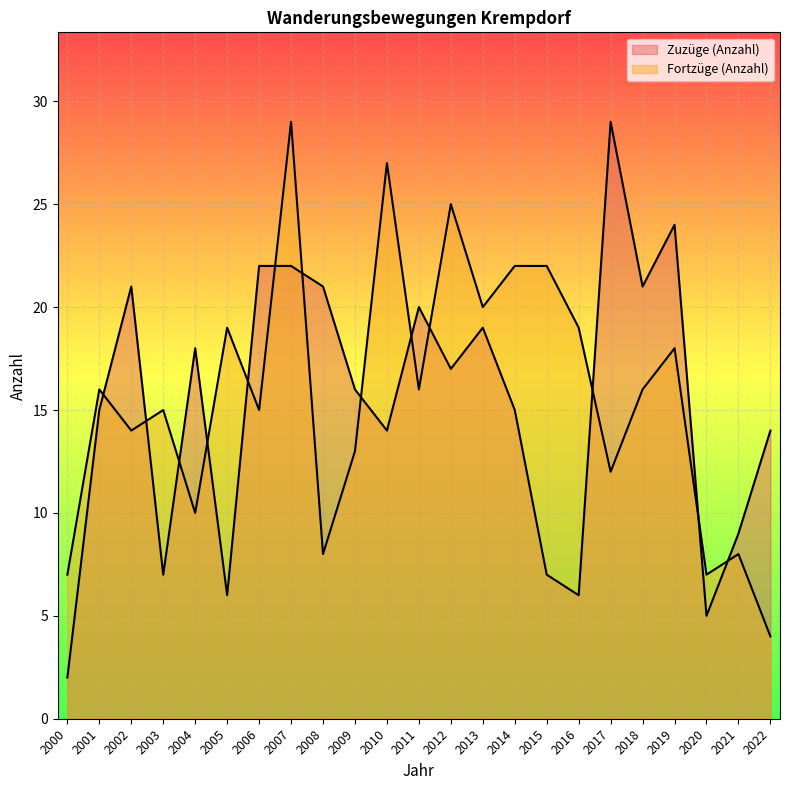

At which label is Fortzüge (Anzahl) closest to 16?

2001